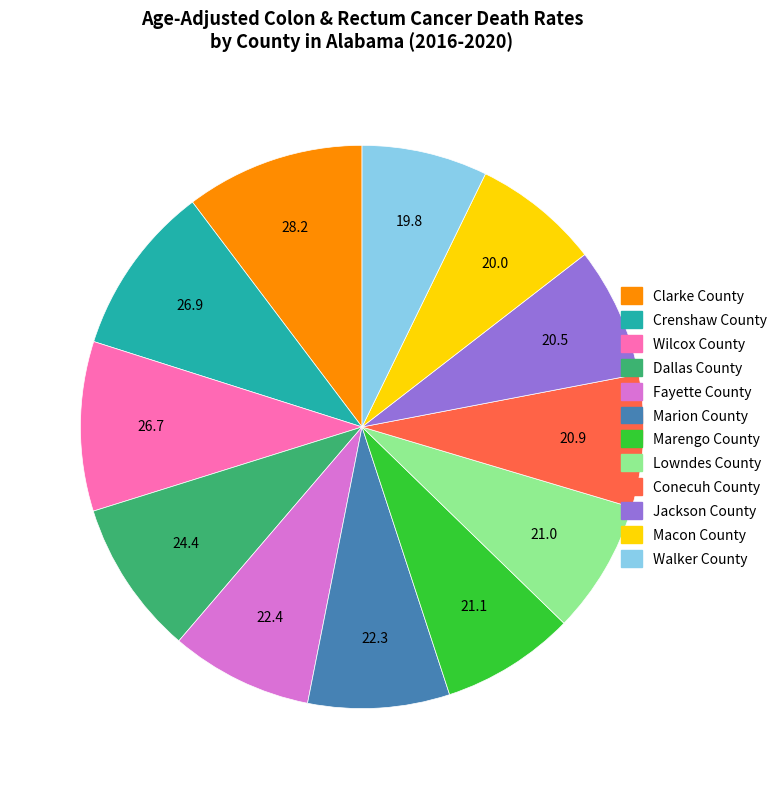

Is it true that Walker County is 7% of the pie?

True